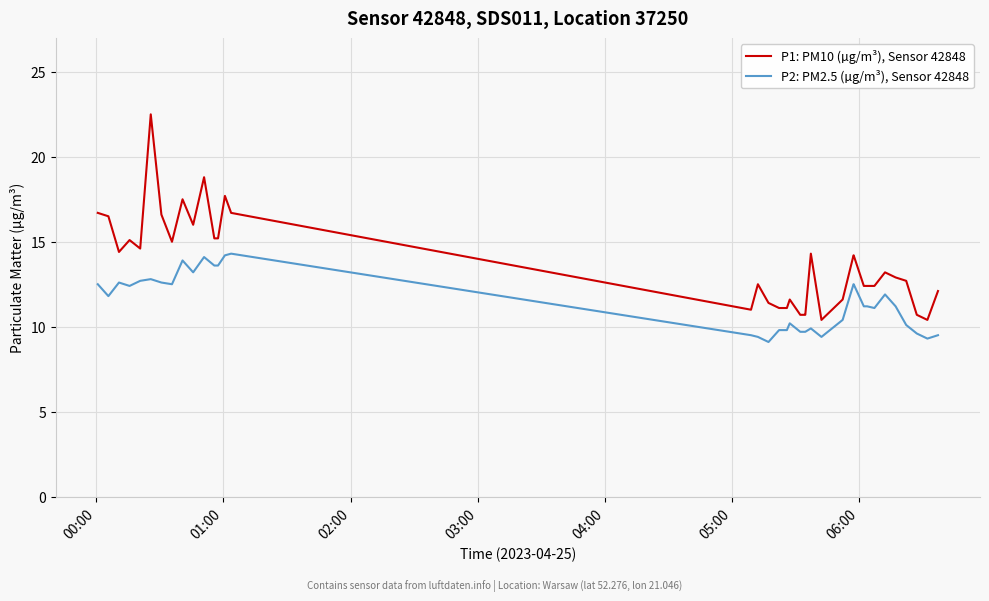

List the series in order of their peak value, lowest first.

P2: PM2.5 (µg/m³), Sensor 42848, P1: PM10 (µg/m³), Sensor 42848